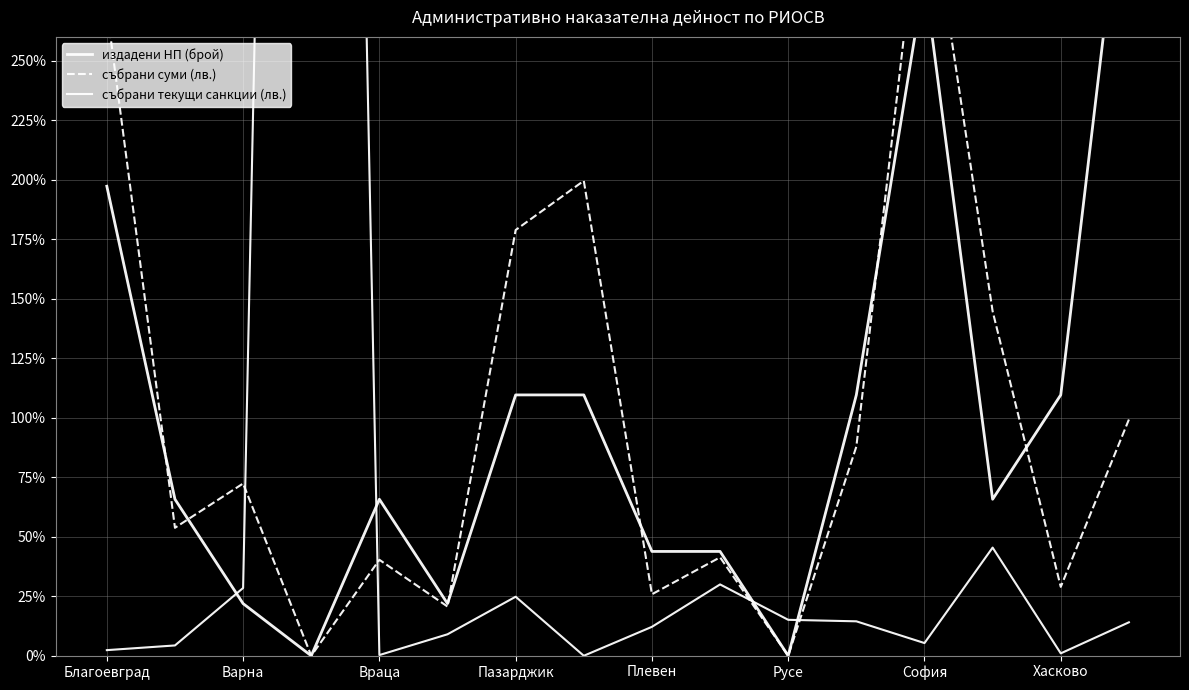

At which label is издадени НП (брой) closest to 175?

Благоевград